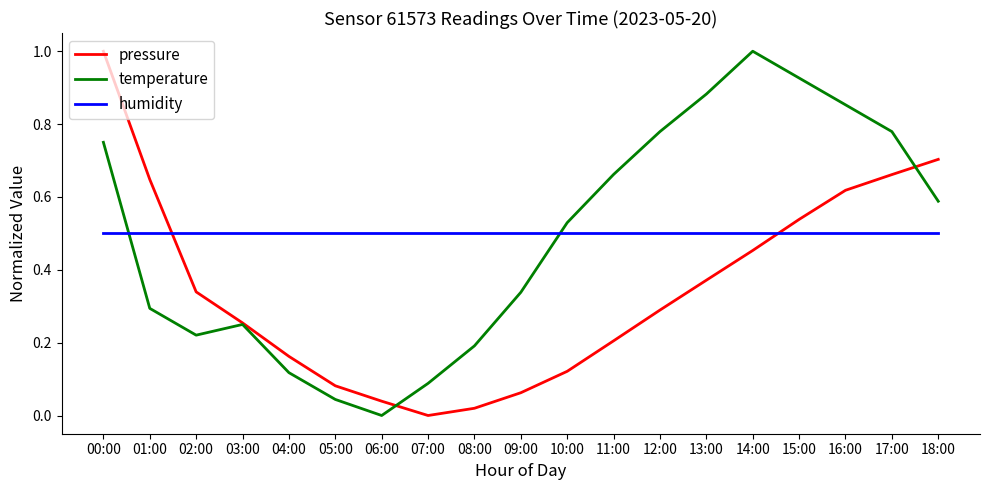

The value of humidity at 07:00 is 0.5. True or false?

True